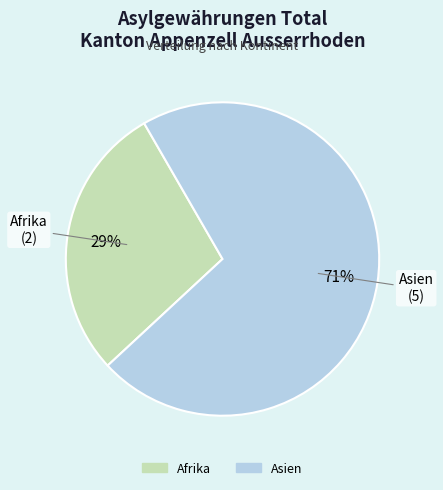

To the nearest percent, what is the average slice percentage?

50%